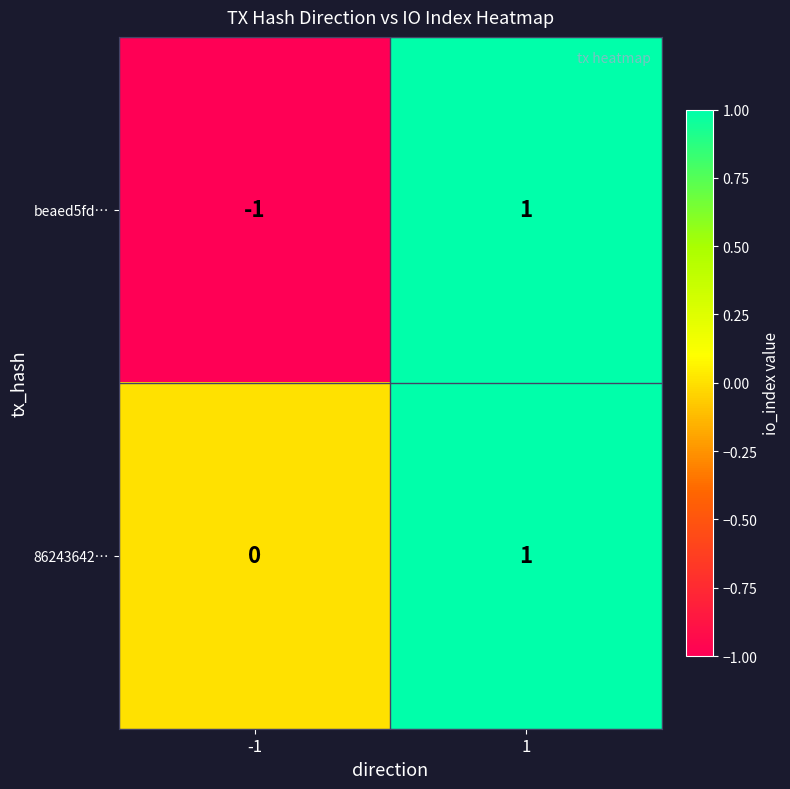

Which series has the largest total across all categories?

86243642…